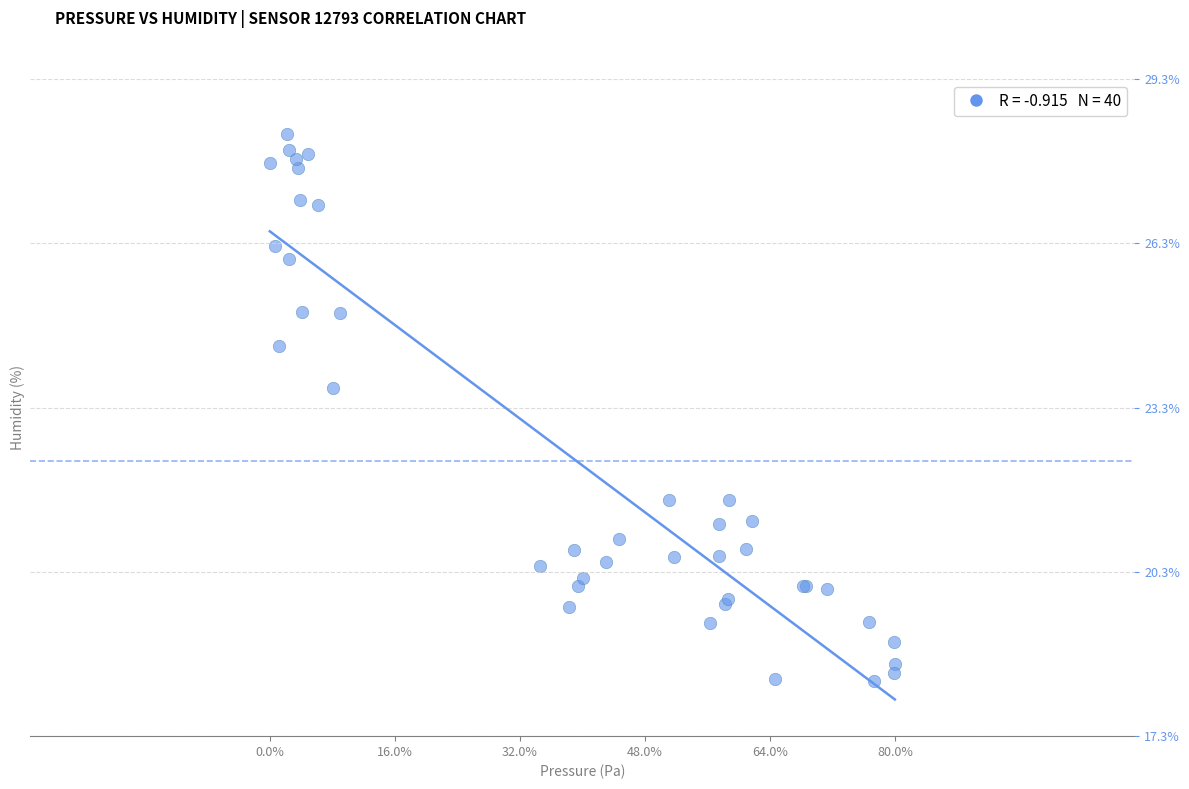

What Y value in the scatter plot is closest to 23?

23.7